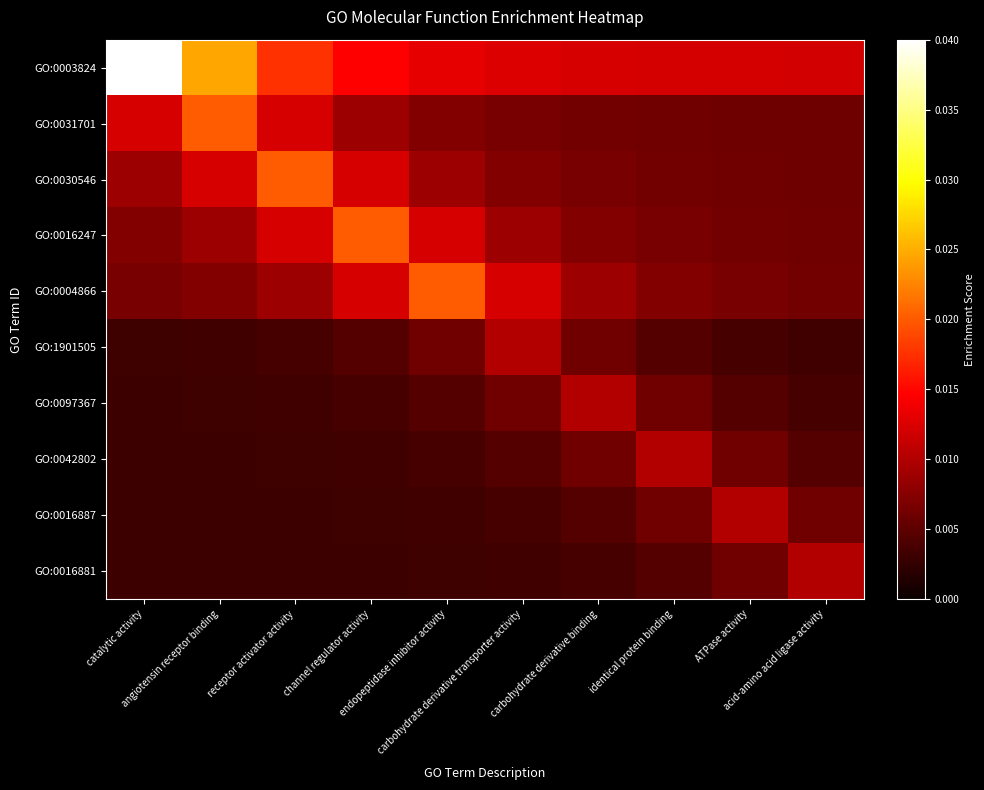

At which category is the sum across all series the highest?

catalytic activity